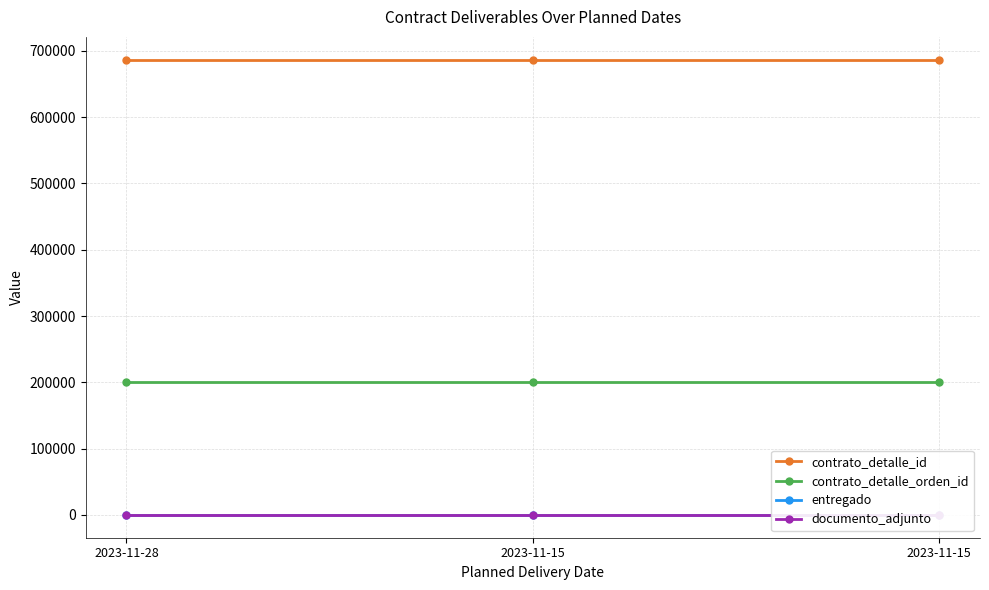

True or false: entregado has a value of 1 at 2023-11-15.

True